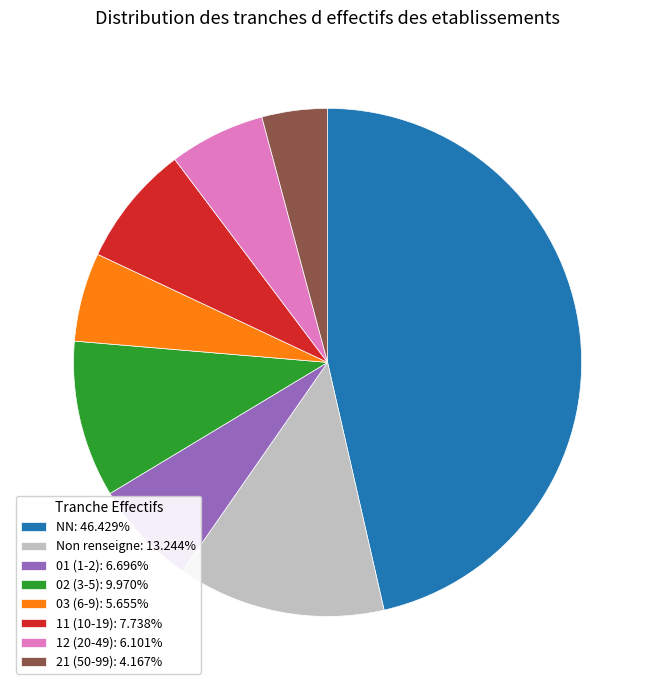

What is the ratio of the value at 11 (10-19): 7.738% to the value at 21 (50-99): 4.167%?

1.9